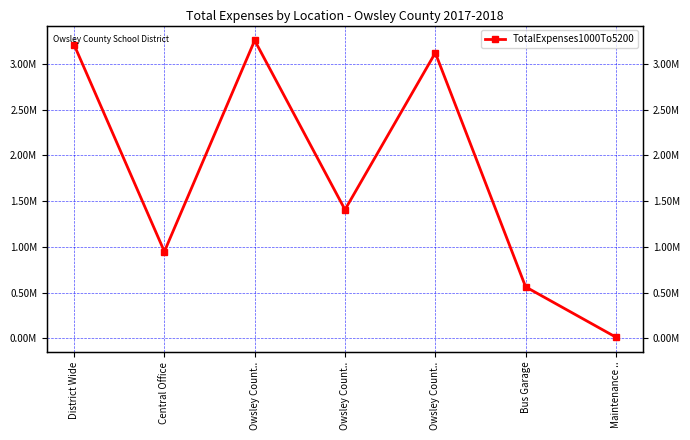

Rank the categories by value from highest to lowest.

Owsley Count.., District Wide, Owsley Count.., Owsley Count.., Central Office, Bus Garage, Maintenance ..